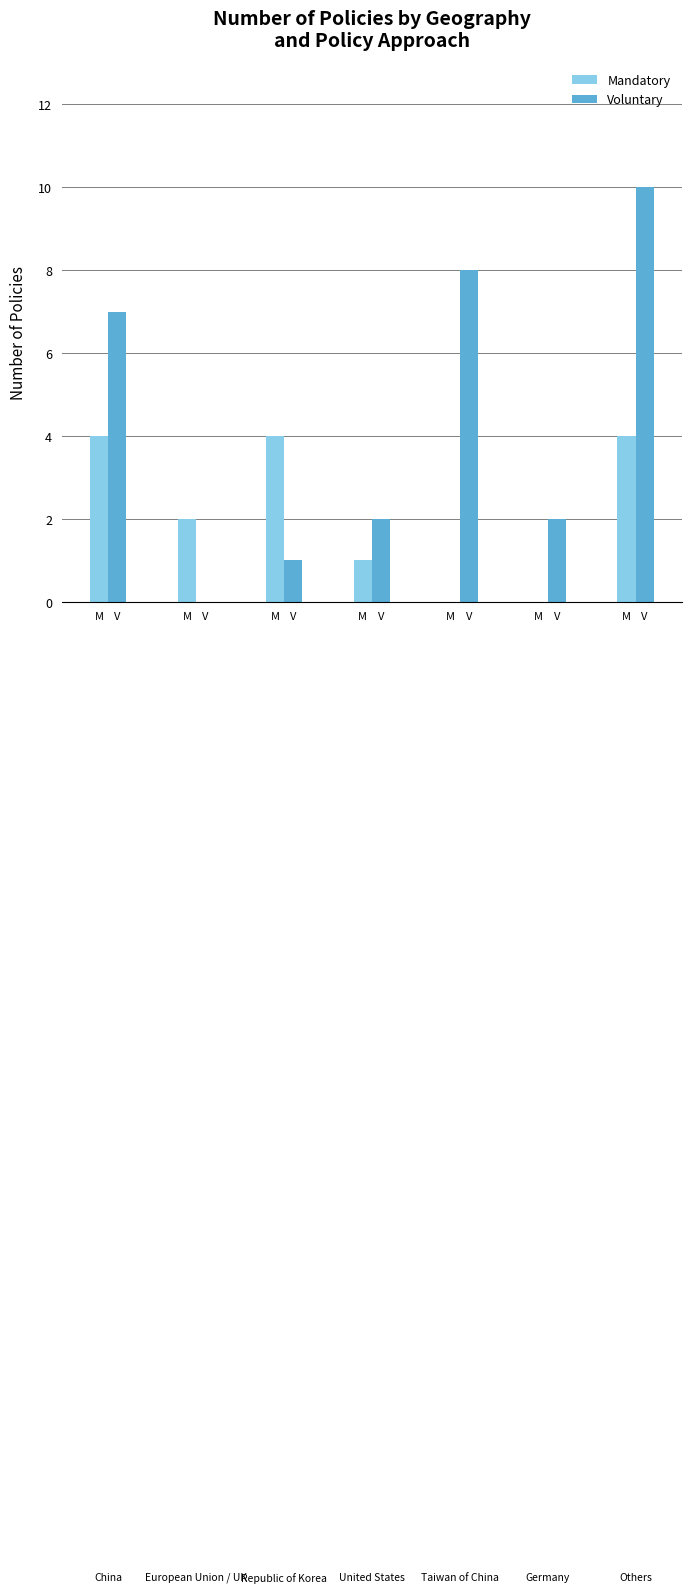

How many positive values does the Voluntary series have?

6